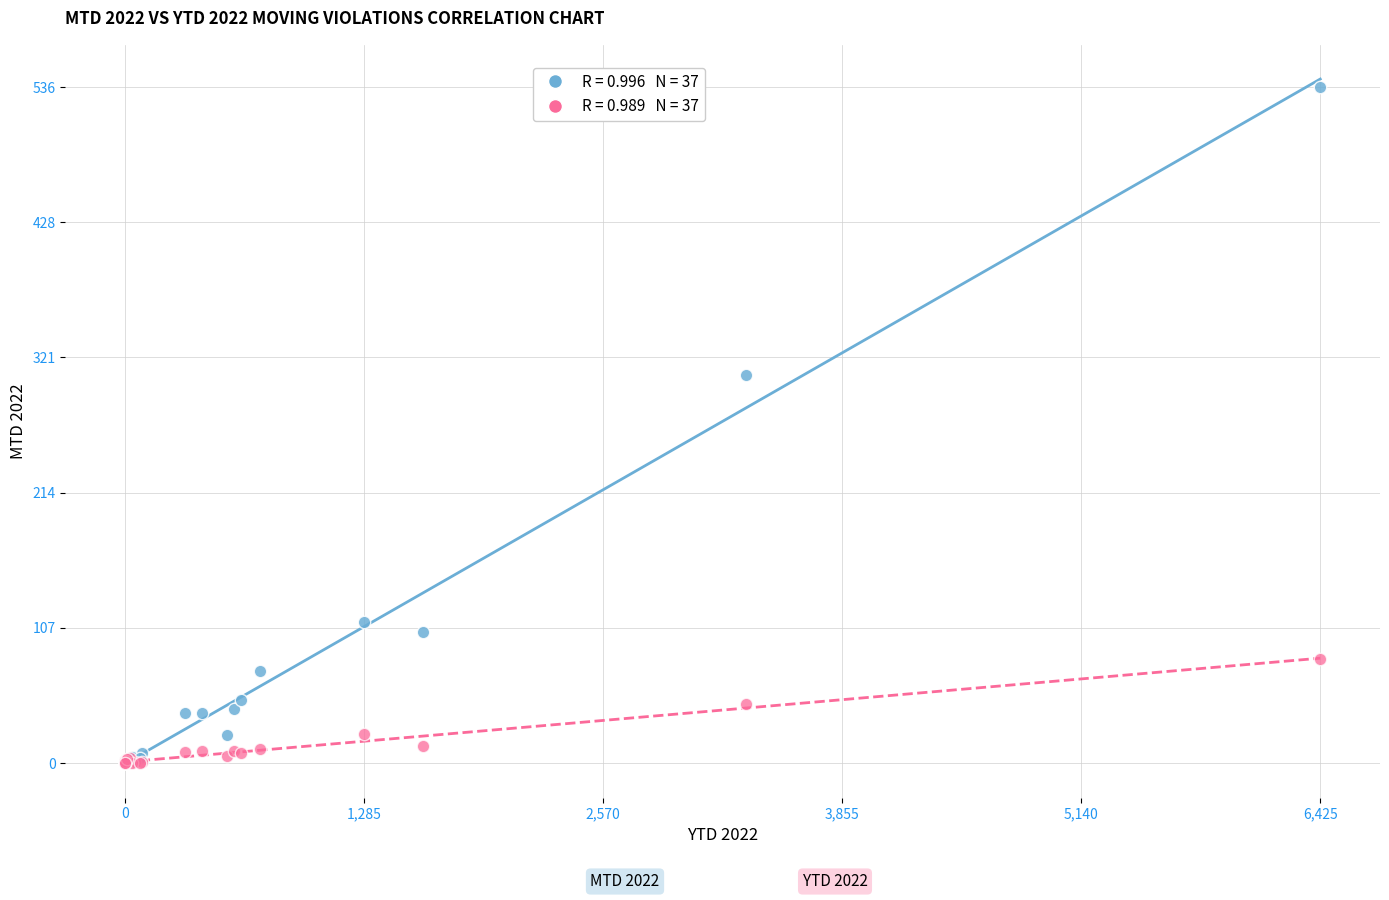

Across all series, what Y value is closest to 268?

308.0